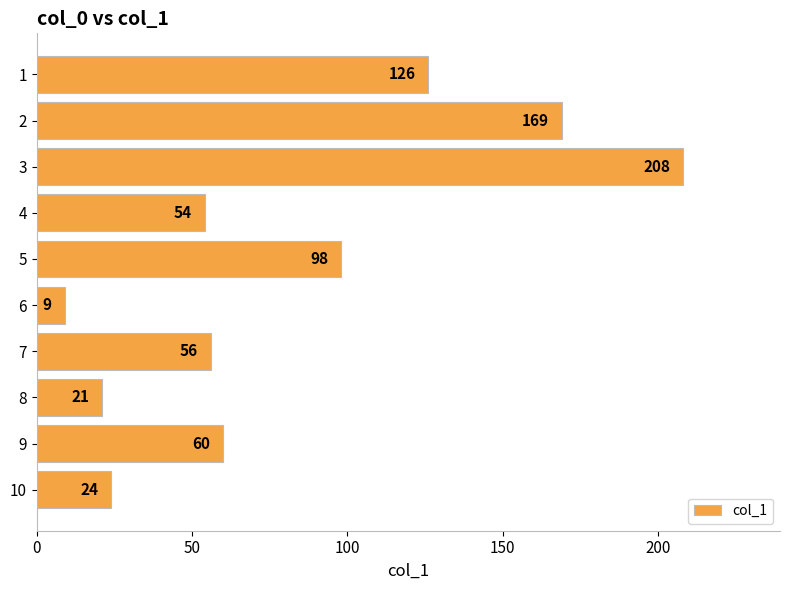

Where is the data nearest to the value 108?

5